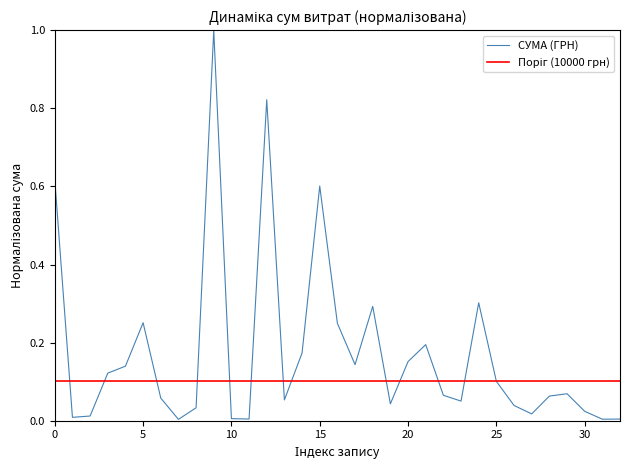

The СУМА (ГРН) series shows 0.6 at 15. True or false?

True